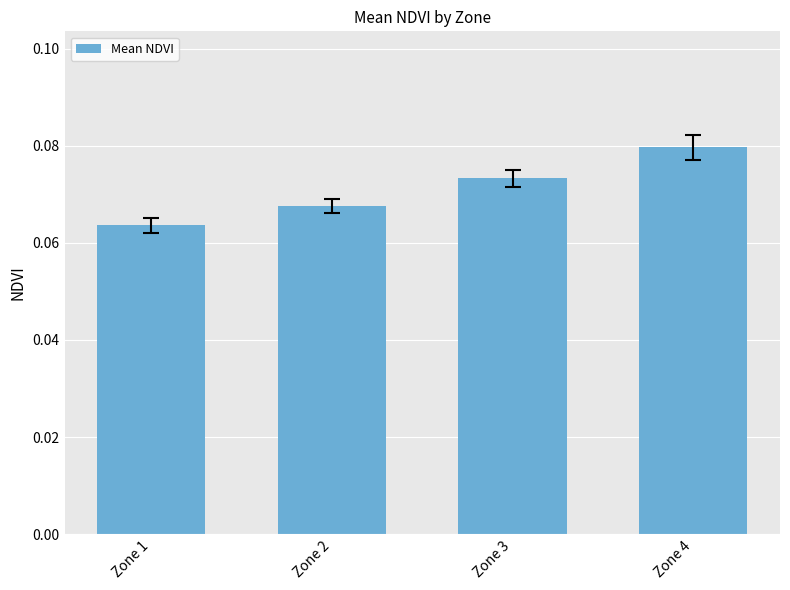

Which label corresponds to the largest value in the chart?

Zone 4